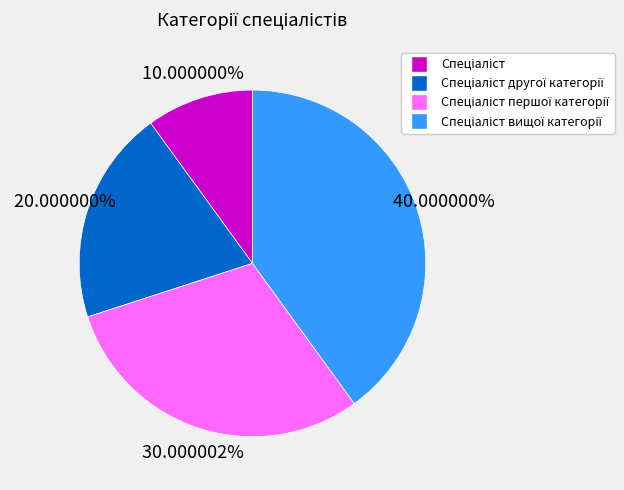

Is there a majority slice in this chart?

No